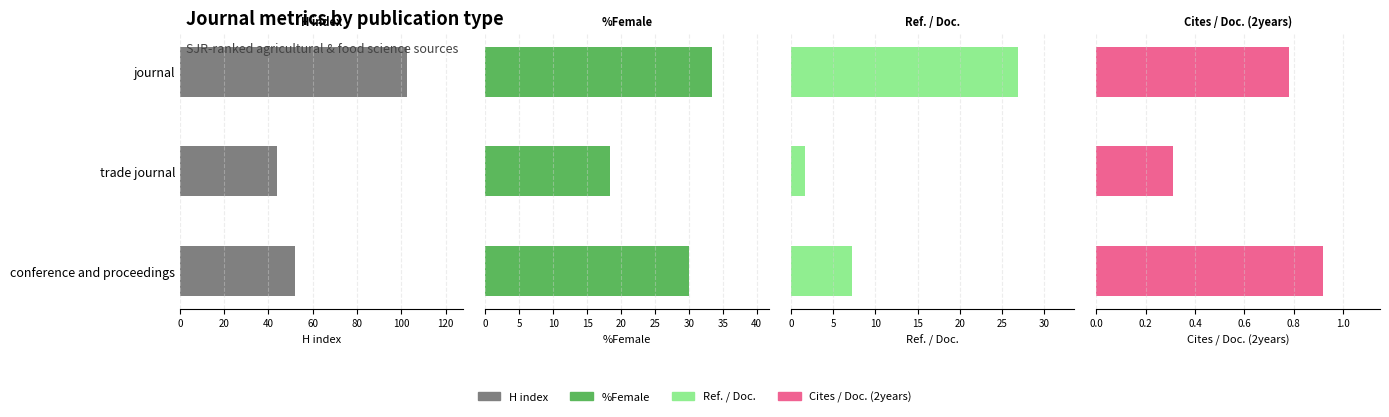

Which series changed the most between trade journal and conference and proceedings?

%Female